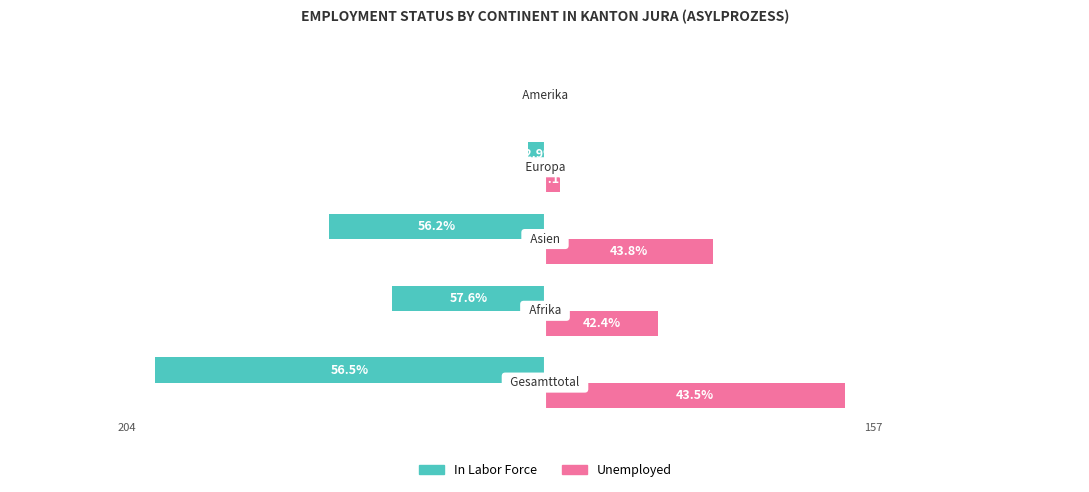

What are all the series names shown in the legend?

In Labor Force, Unemployed